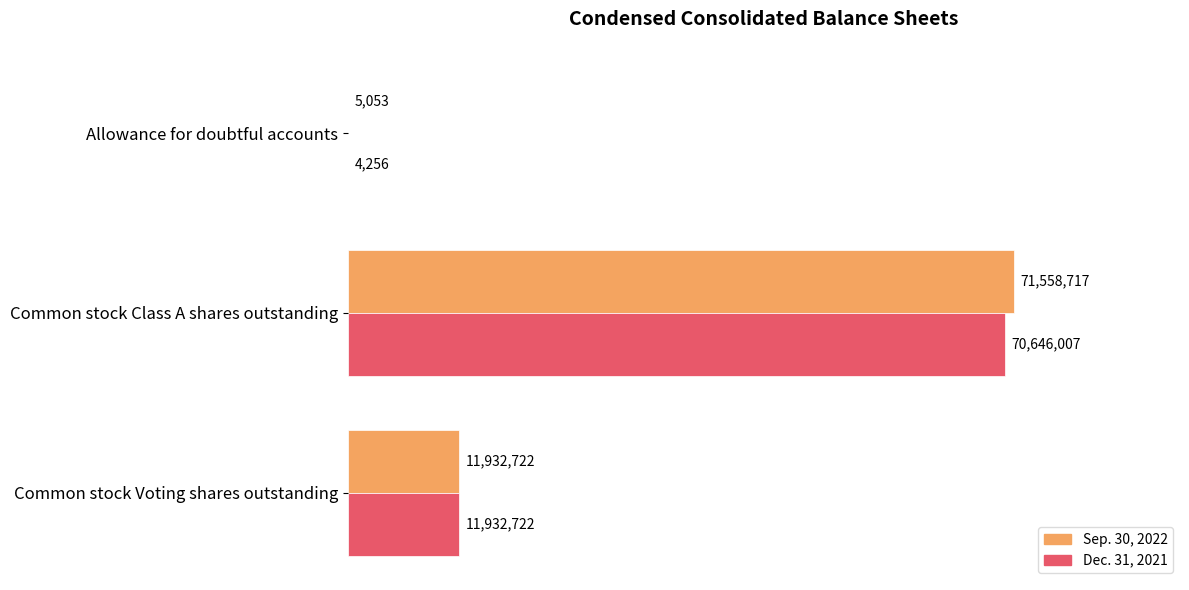

Rank the series by their average value, from highest to lowest.

Sep. 30, 2022, Dec. 31, 2021